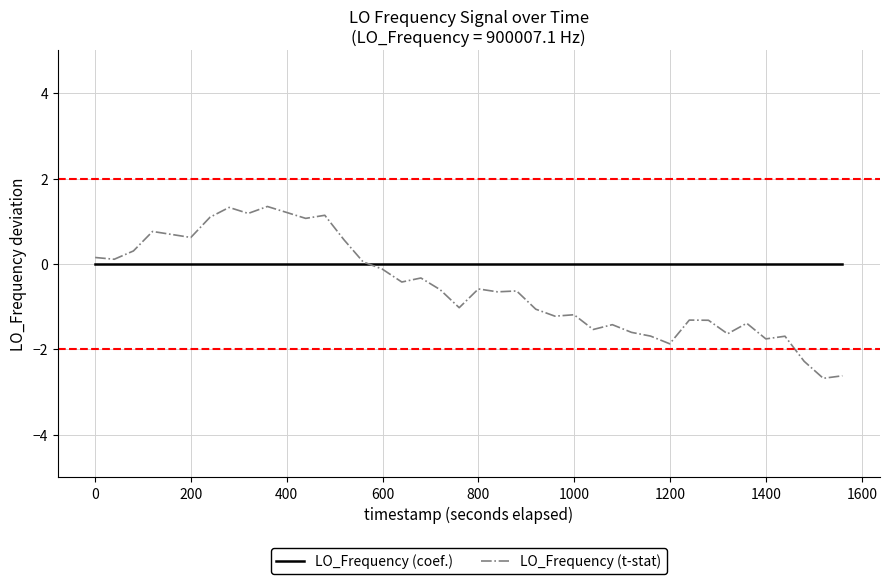

What are all the series names shown in the legend?

LO_Frequency (coef.), LO_Frequency (t-stat)